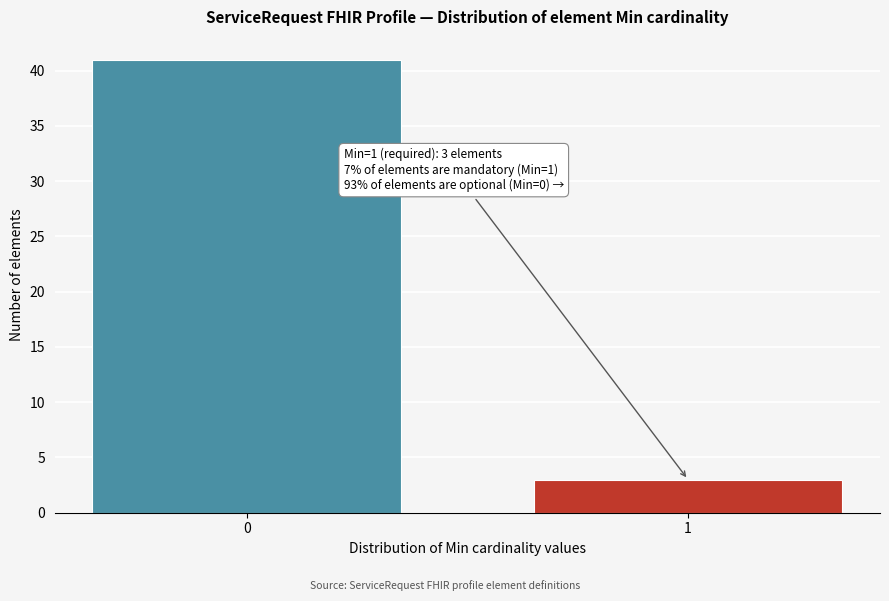

Reading left to right, list all the values displayed in this chart.

0=41	1=3